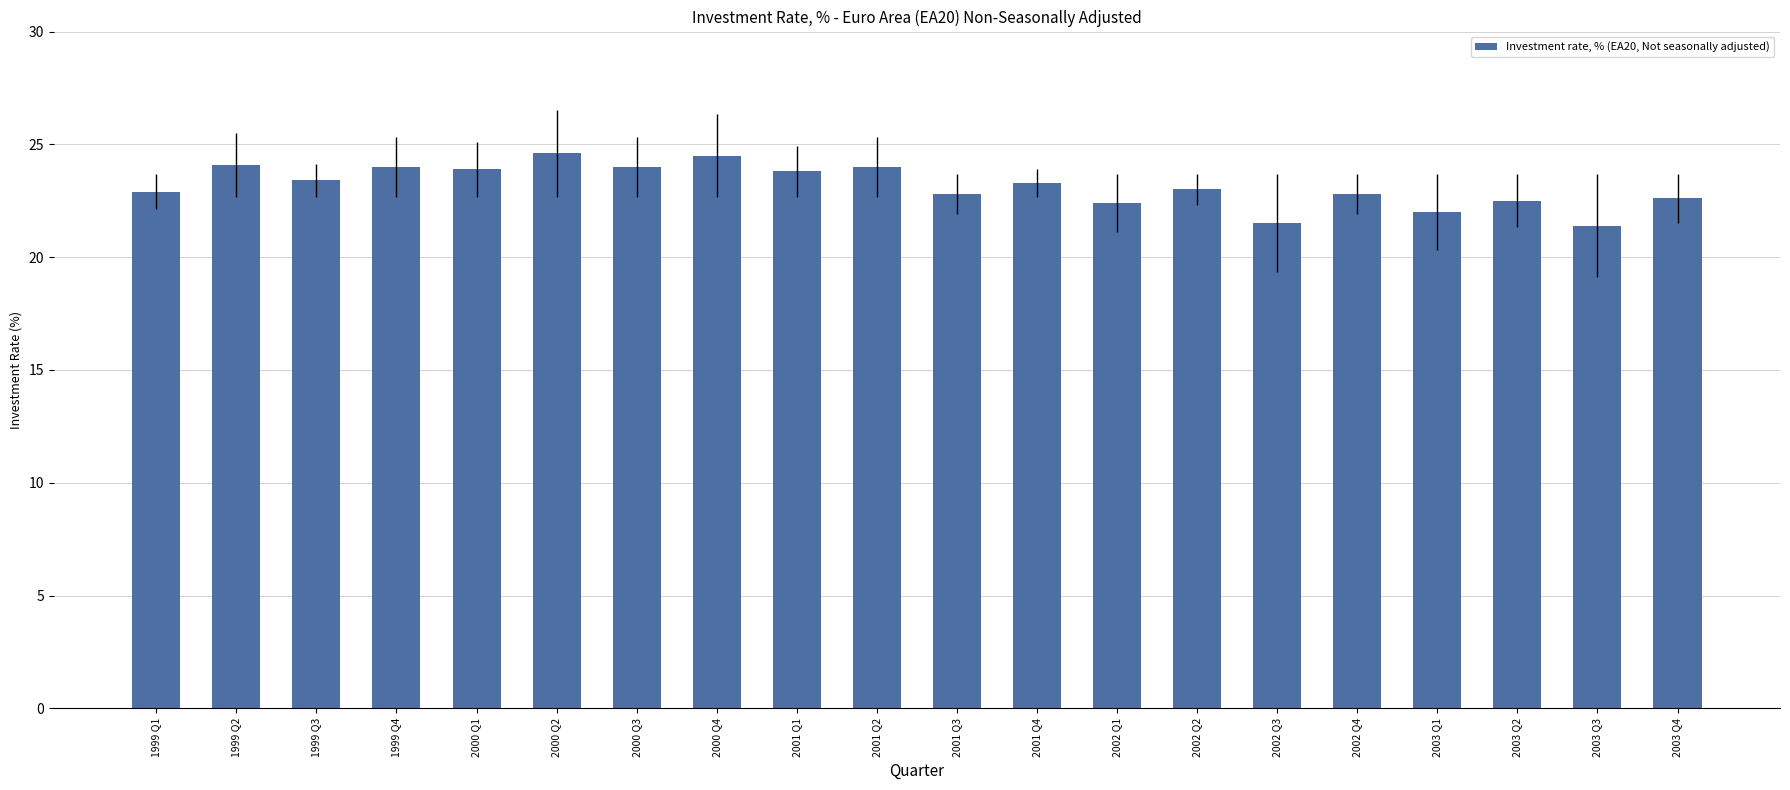

The value at 2003 Q3 is 21.4. True or false?

True